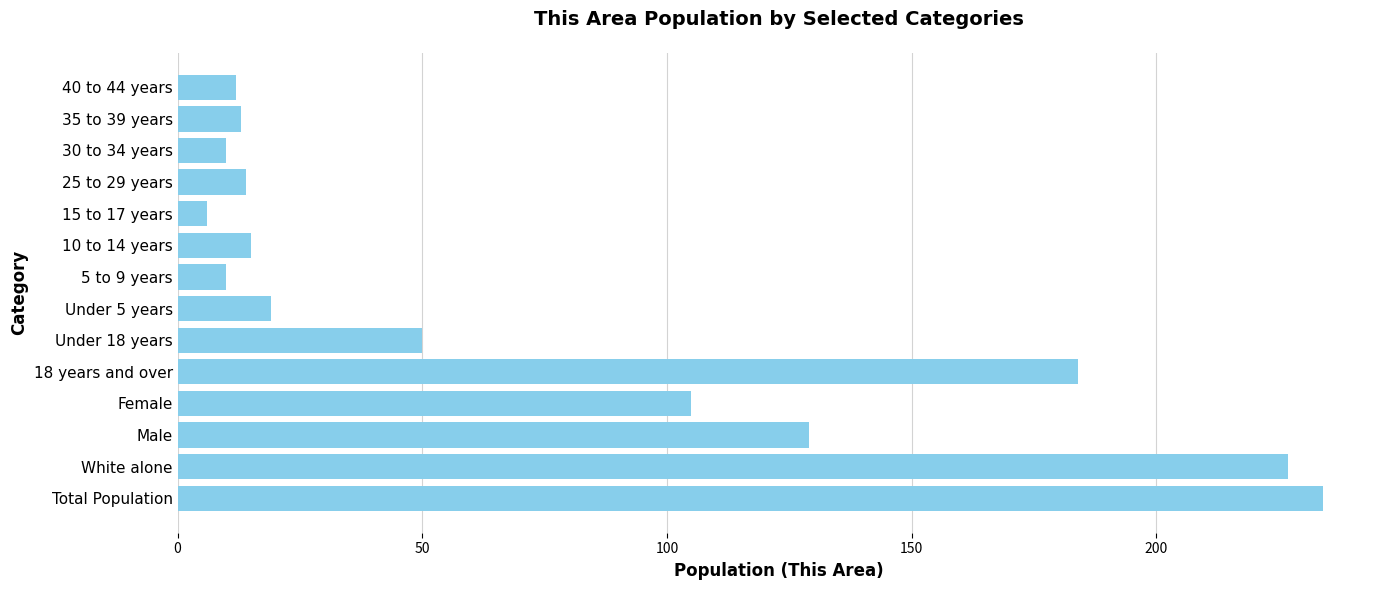

What is the change in value from Female to 15 to 17 years?

-99